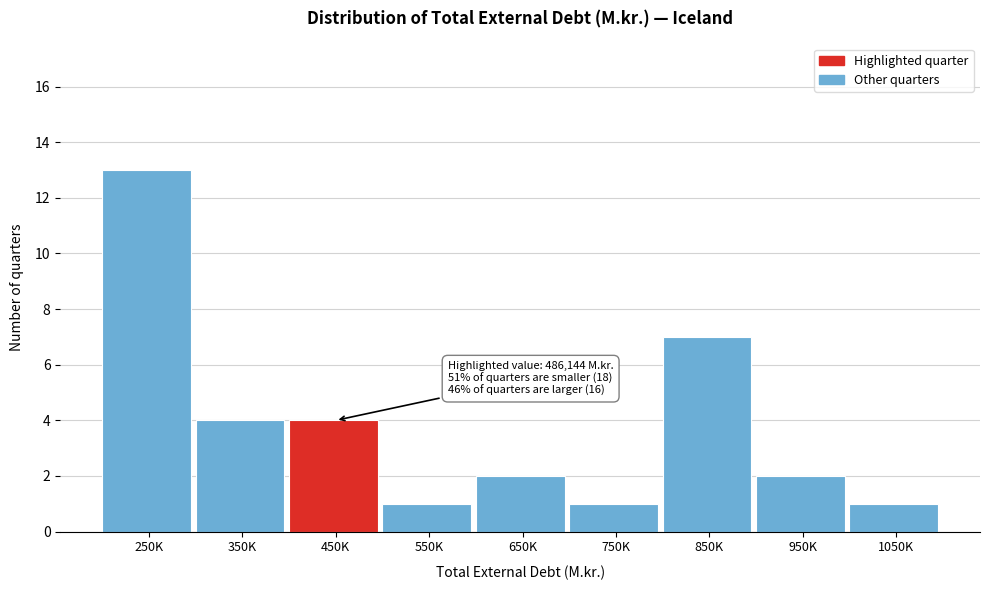

Reading left to right, extract all data points from this chart.

13	4	4	1	2	1	7	2	1